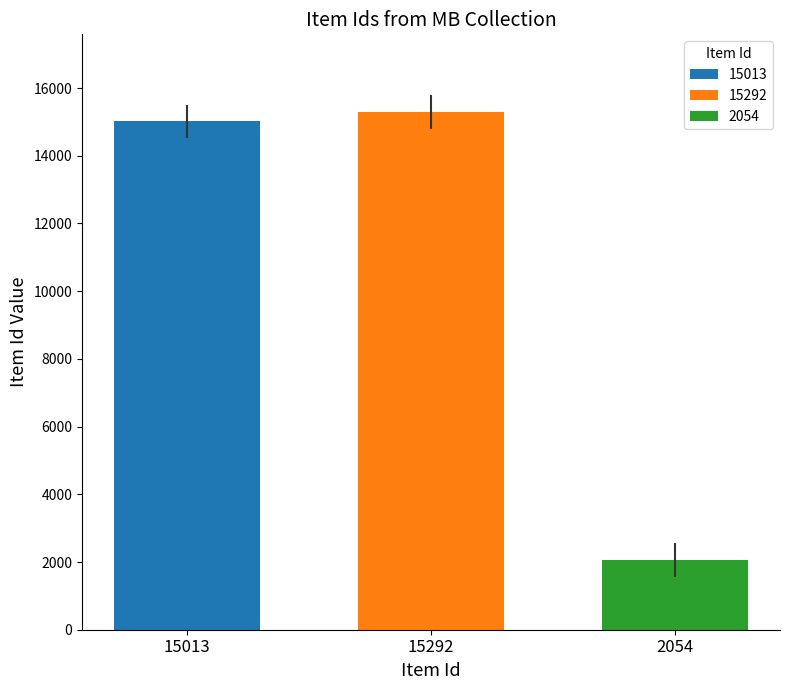

The 15292 series shows 15292 at 15292. True or false?

True